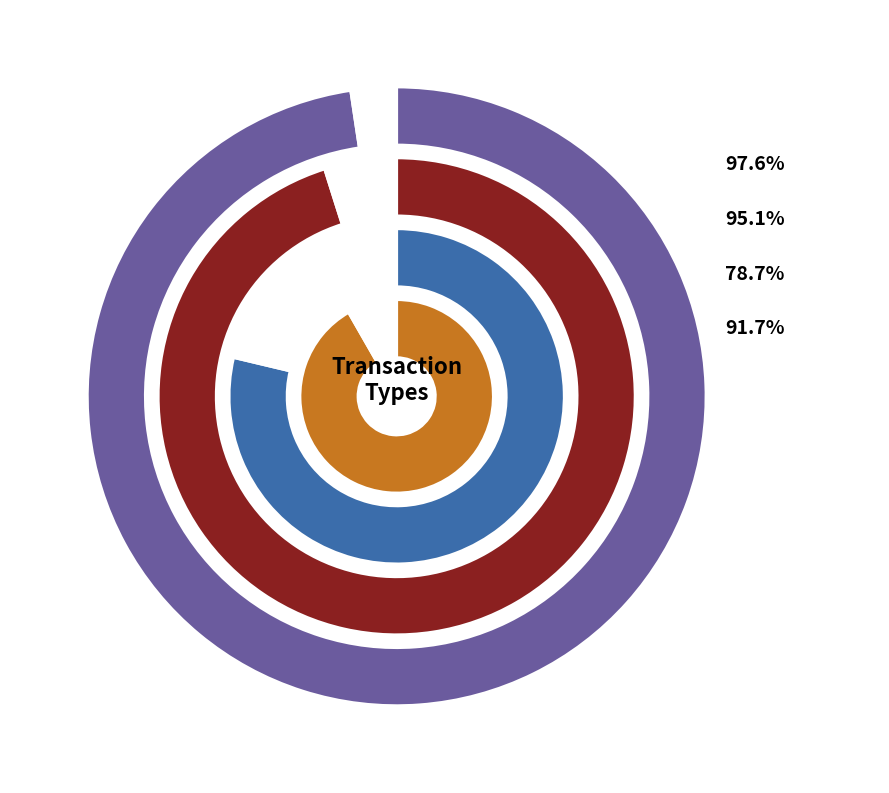

Is the sum of valid_mainchain and io_index greater than half?

Yes